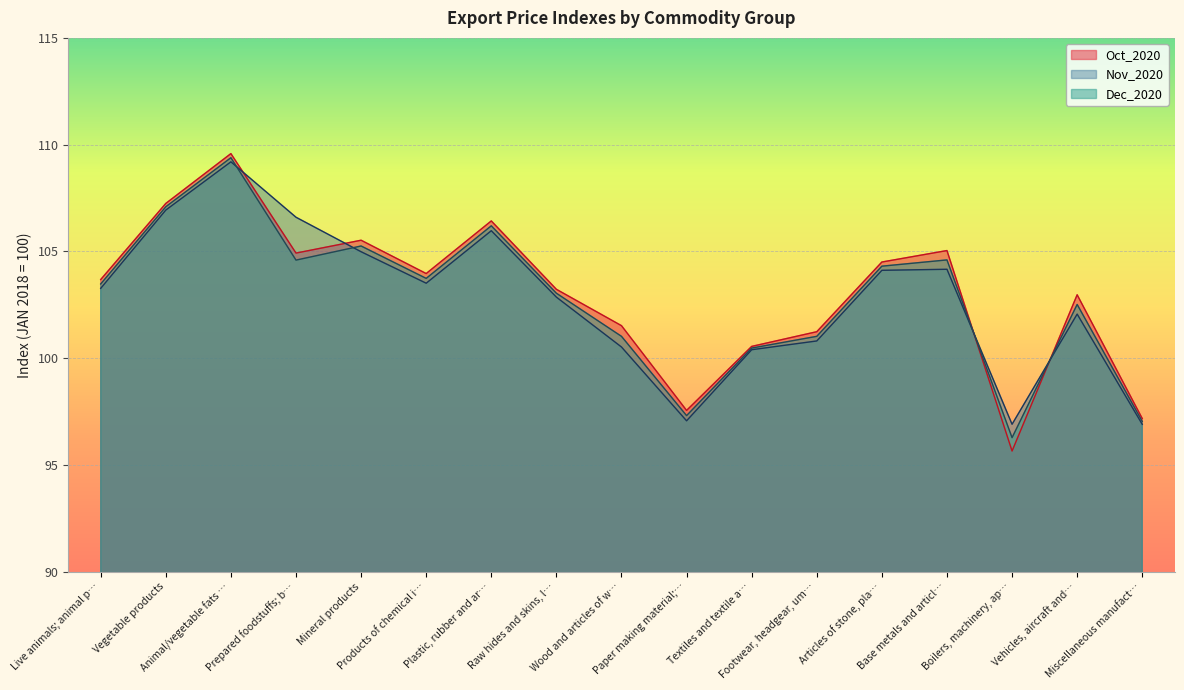

The value of Dec_2020 at Animal/vegetable fats … is 109.4. True or false?

True